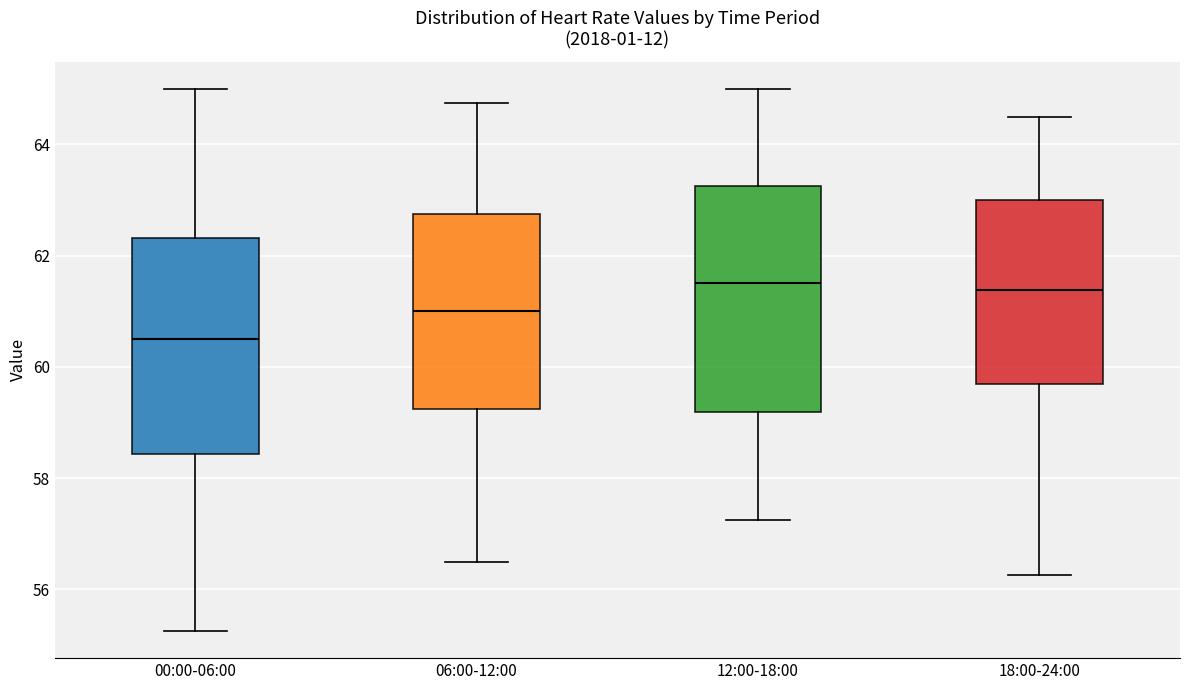

Which box's median line is the lowest?

00:00-06:00